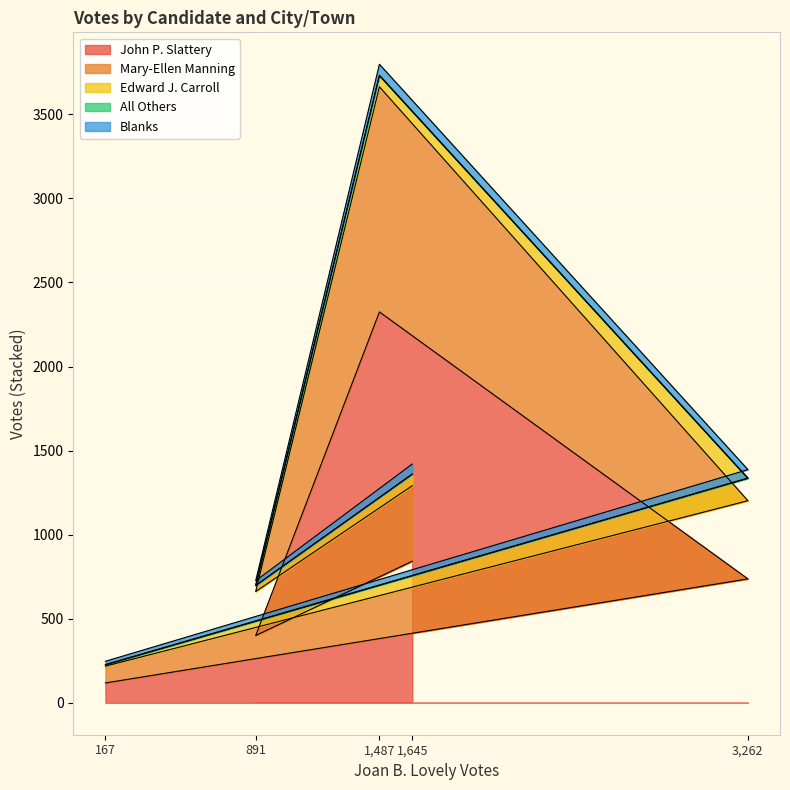

True or false: John P. Slattery has a value of 89 at 891.

False